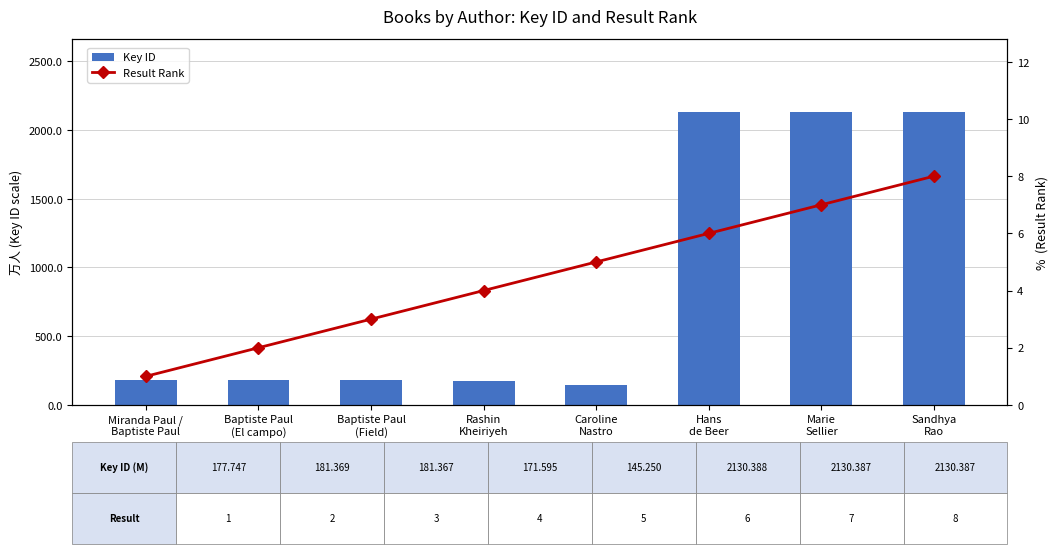

What is the minimum value shown in the chart?

1